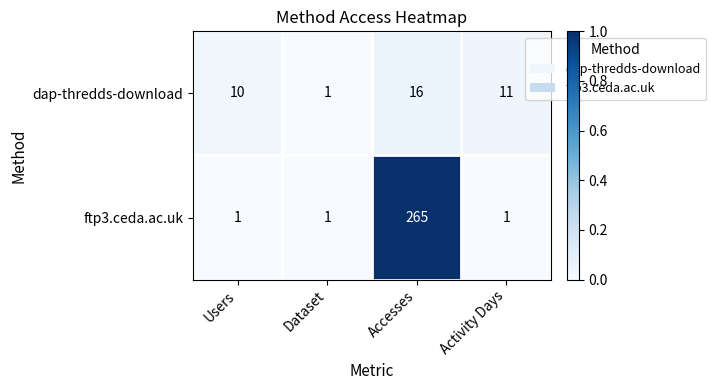

Reading left to right, transcribe all the data shown in this chart.

dap-thredds-download: 10	1	16	11
ftp3.ceda.ac.uk: 1	1	265	1